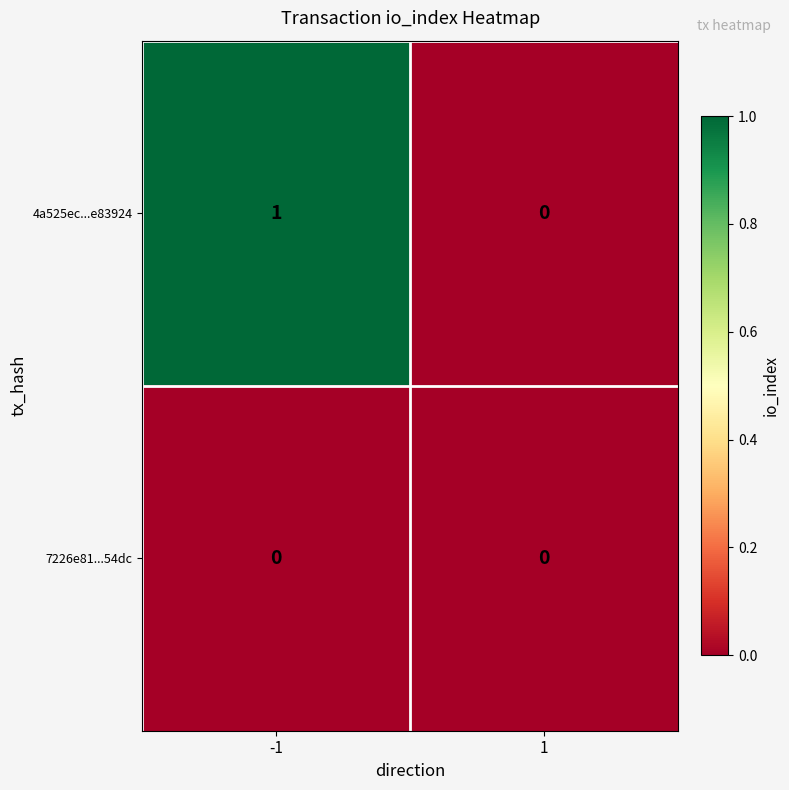

The 7226e81...54dc series shows 0 at -1. True or false?

True